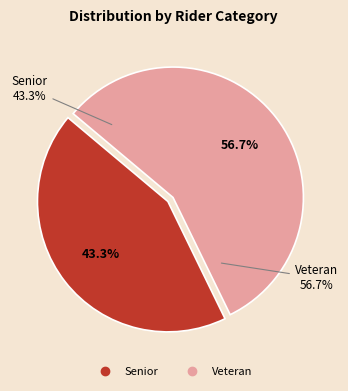

True or false: Veteran accounts for 57% of the total.

True